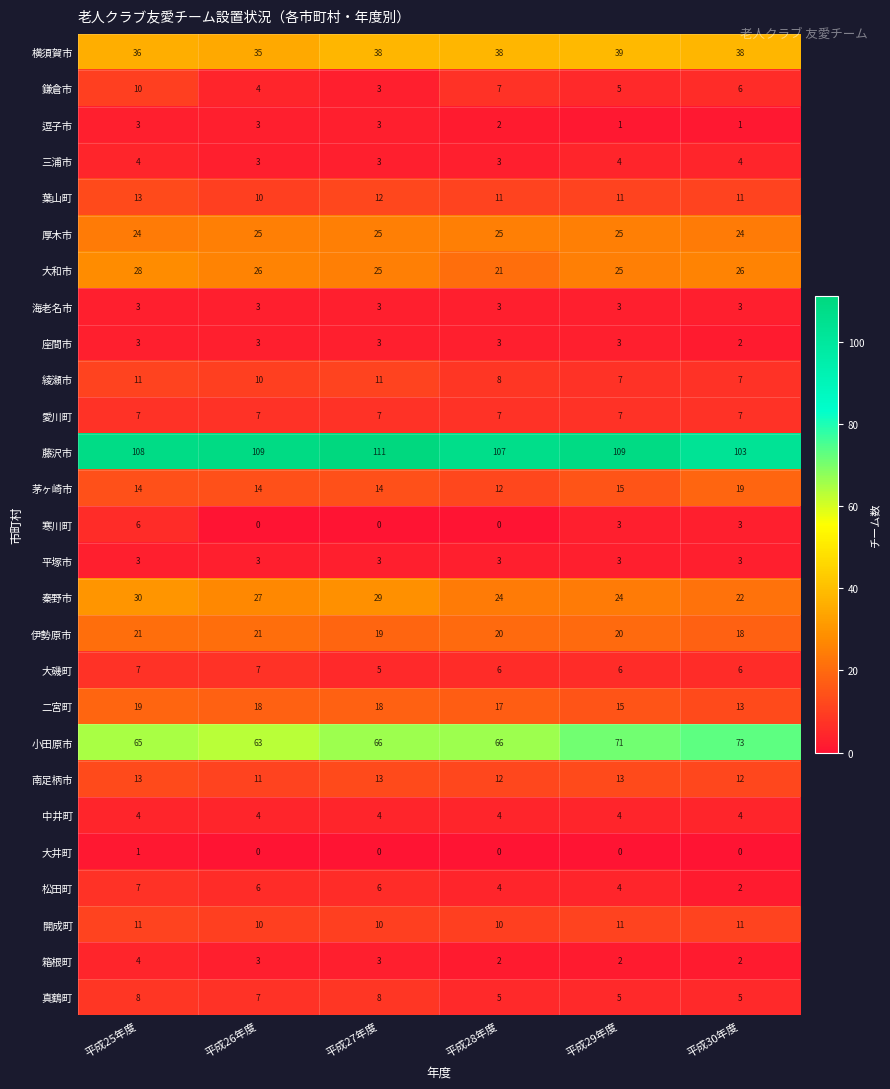

What is the average value of the 座間市 series?

3